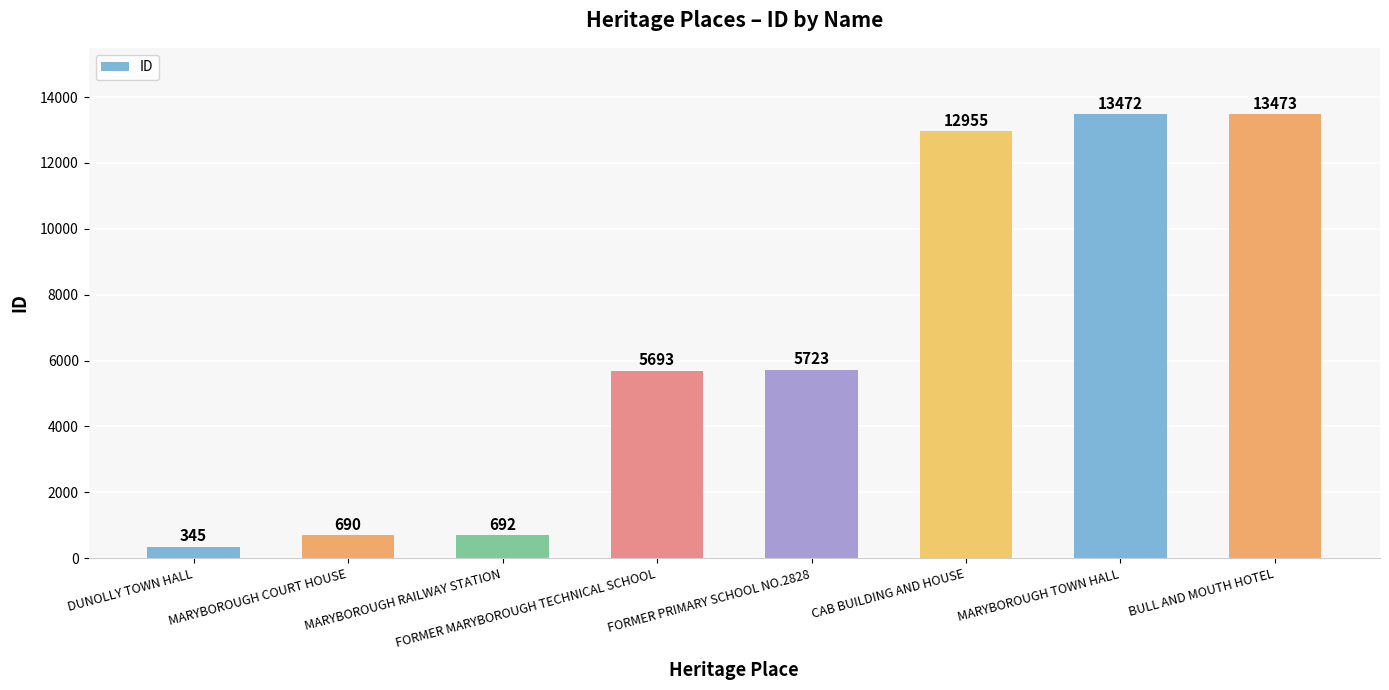

What is the change in value from MARYBOROUGH COURT HOUSE to FORMER PRIMARY SCHOOL NO.2828?

+5033